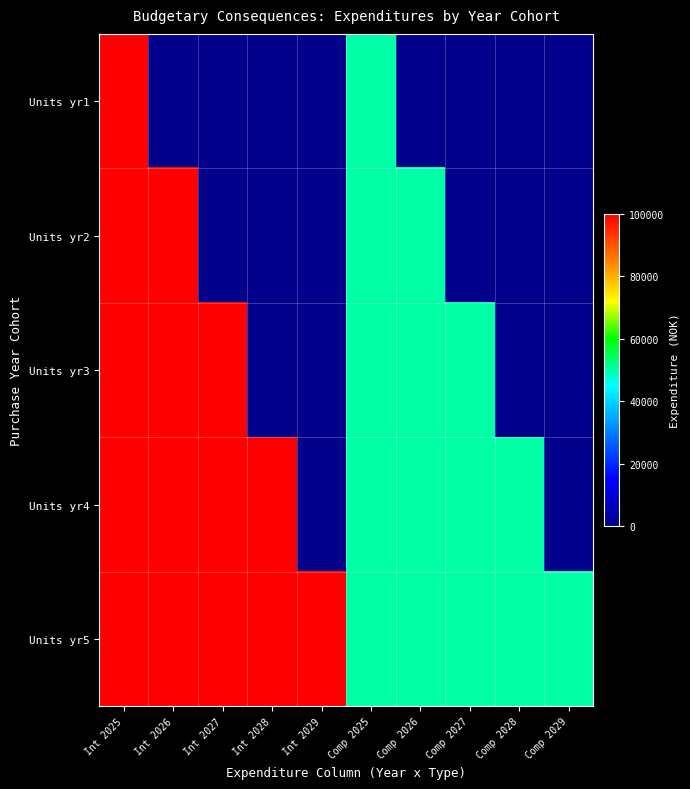

Reading right to left, what are all the values shown in this chart?

Units yr1: Comp 2029=0	Comp 2028=0	Comp 2027=0	Comp 2026=0	Comp 2025=50000	Int 2029=0	Int 2028=0	Int 2027=0	Int 2026=0	Int 2025=100000
Units yr2: Comp 2029=0	Comp 2028=0	Comp 2027=0	Comp 2026=50000	Comp 2025=50000	Int 2029=0	Int 2028=0	Int 2027=0	Int 2026=100000	Int 2025=100000
Units yr3: Comp 2029=0	Comp 2028=0	Comp 2027=50000	Comp 2026=50000	Comp 2025=50000	Int 2029=0	Int 2028=0	Int 2027=100000	Int 2026=100000	Int 2025=100000
Units yr4: Comp 2029=0	Comp 2028=50000	Comp 2027=50000	Comp 2026=50000	Comp 2025=50000	Int 2029=0	Int 2028=100000	Int 2027=100000	Int 2026=100000	Int 2025=100000
Units yr5: Comp 2029=50000	Comp 2028=50000	Comp 2027=50000	Comp 2026=50000	Comp 2025=50000	Int 2029=100000	Int 2028=100000	Int 2027=100000	Int 2026=100000	Int 2025=100000